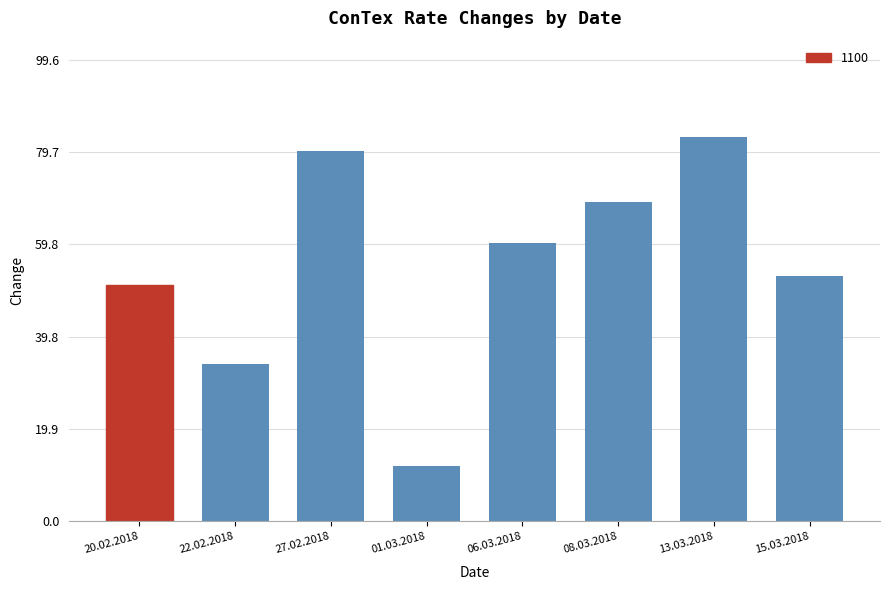

Reading left to right, list all the values displayed in this chart.

51	34	80	12	60	69	83	53